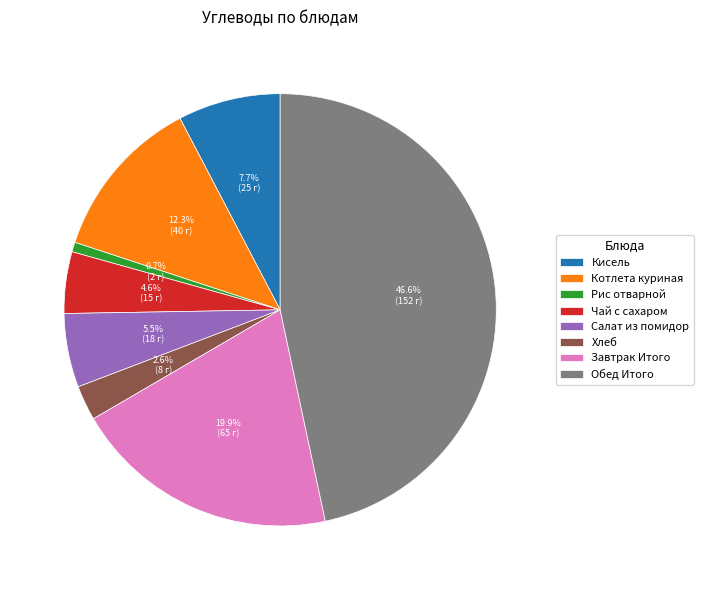

Count the number of slices in the pie.

8